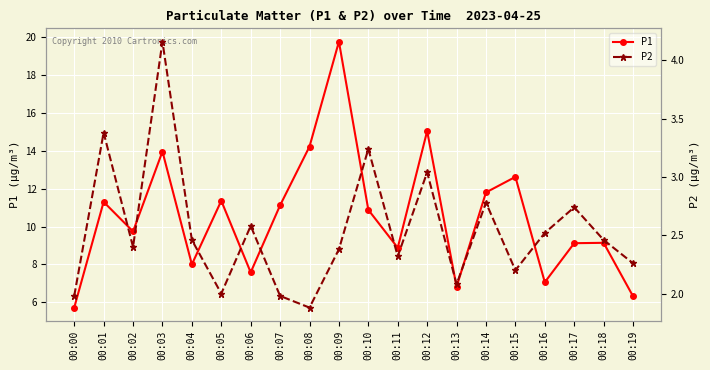

Between 00:11 and 00:08, which is larger?

00:08